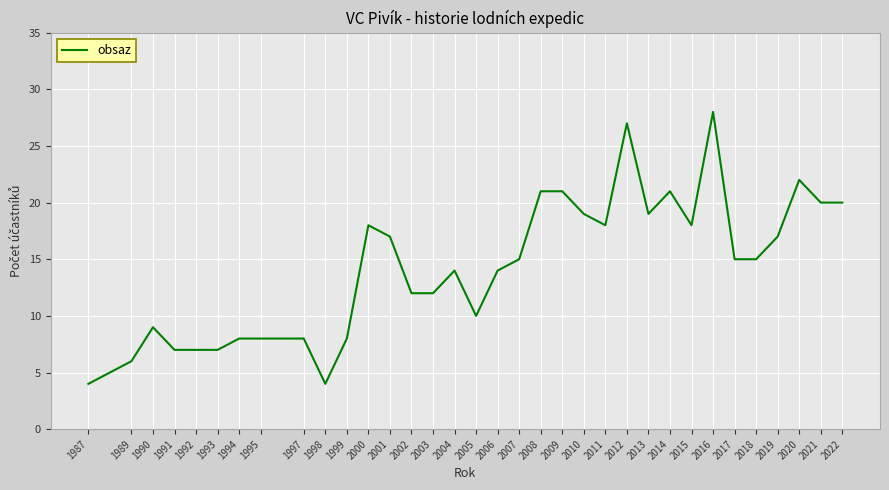

The chart shows a value of 2 at 1990. True or false?

False